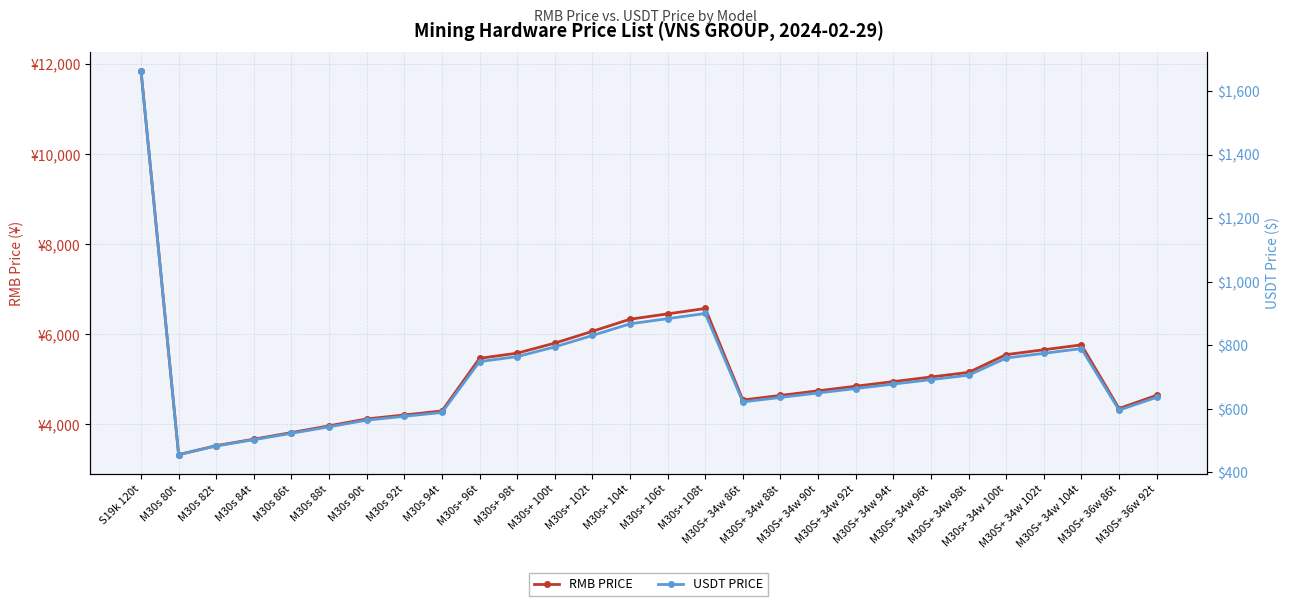

In USDT PRICE, how many points are lower than both neighbors (excluding endpoints)?

3